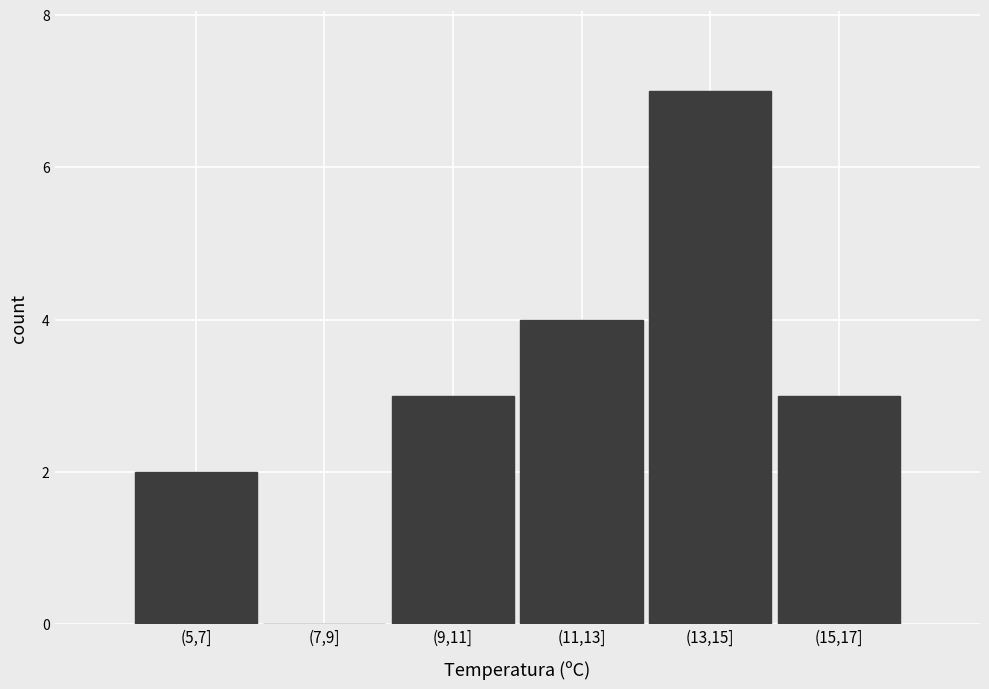

Reading left to right, list all the values displayed in this chart.

(5,7]=2	(7,9]=0	(9,11]=3	(11,13]=4	(13,15]=7	(15,17]=3